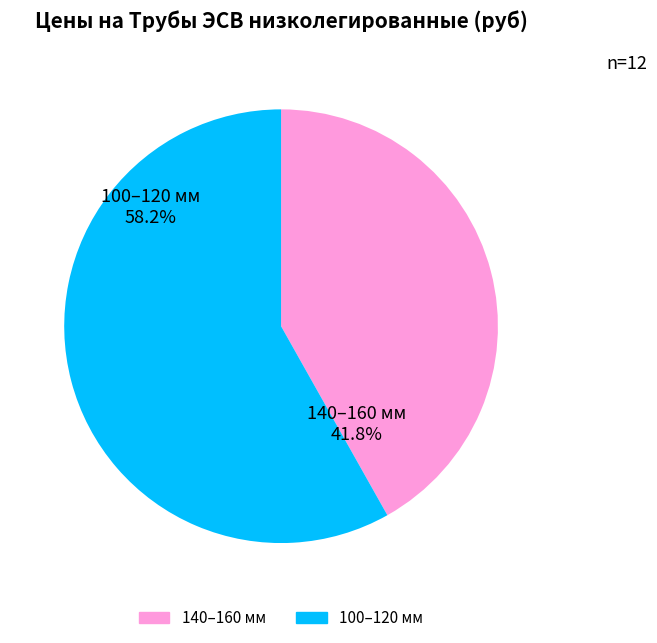

To the nearest percent, what is the average slice percentage?

50%